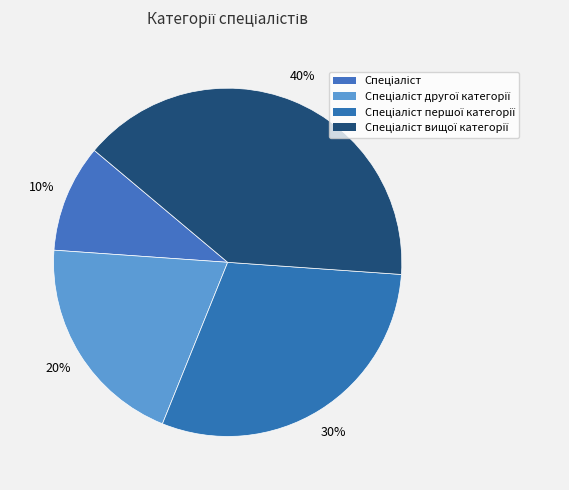

How many slices are in this pie chart?

4